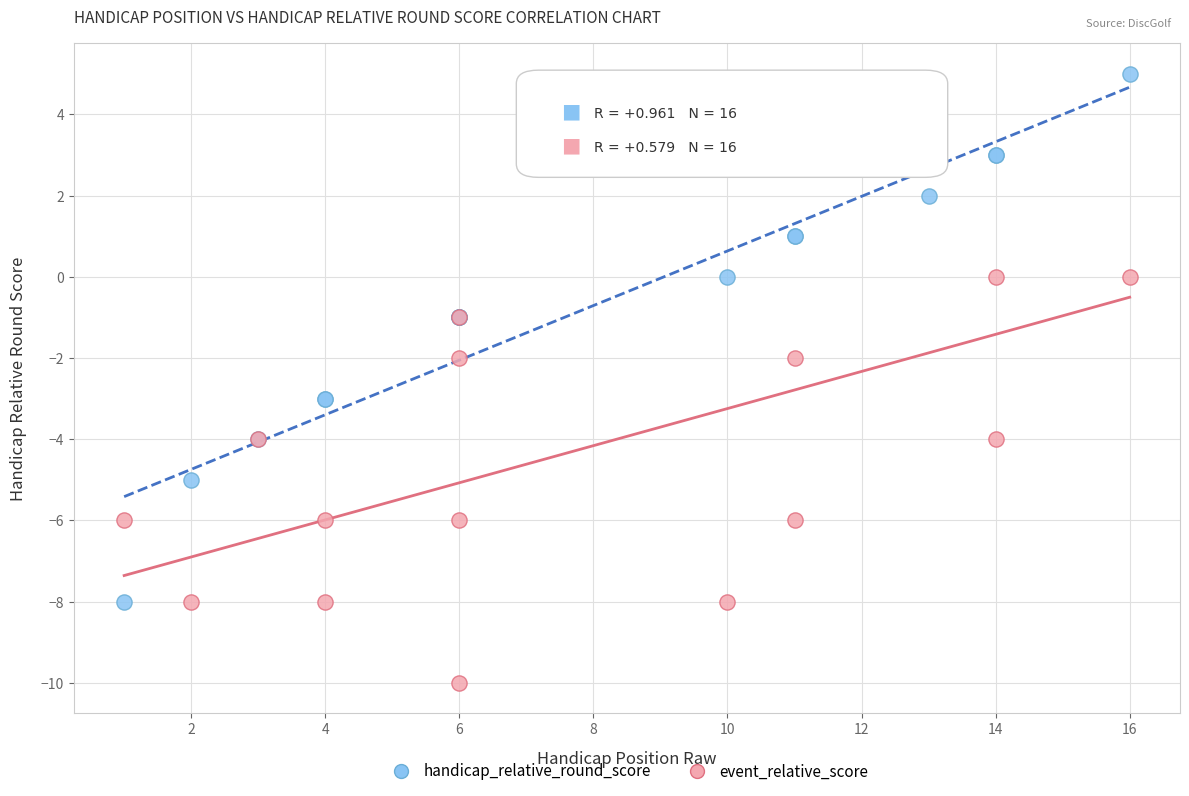

Which series reaches the minimum Y coordinate?

event_relative_score